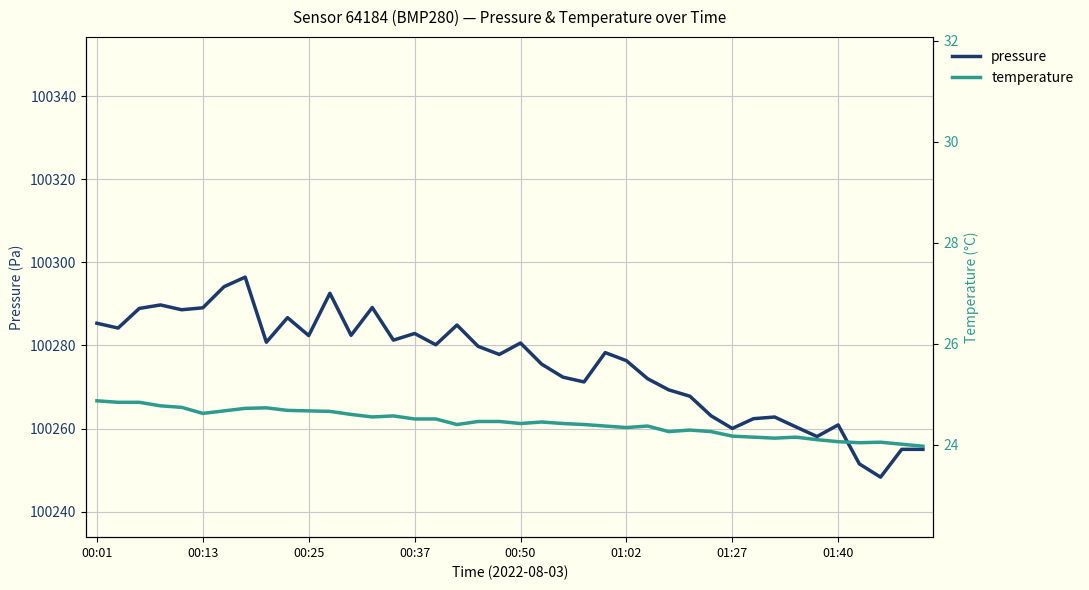

Reading left to right, extract all data points from this chart.

pressure: 100285.3	100284.2	100288.9	100289.8	100288.6	100289.1	100294.1	100296.4	100280.8	100286.7	100282.4	100292.6	100282.4	100289.1	100281.3	100282.9	100280.2	100284.9	100279.8	100277.8	100280.6	100275.5	100272.4	100271.2	100278.3	100276.3	100272.0	100269.3	100267.8	100263.1	100260.0	100262.4	100262.8	100260.4	100258.1	100260.9	100251.5	100248.3	100255.0	100255.0
temperature: 24.9	24.8	24.8	24.8	24.7	24.6	24.7	24.7	24.7	24.7	24.7	24.7	24.6	24.6	24.6	24.5	24.5	24.4	24.5	24.5	24.4	24.4	24.4	24.4	24.4	24.3	24.4	24.3	24.3	24.3	24.2	24.1	24.1	24.1	24.1	24.1	24.0	24.1	24.0	24.0